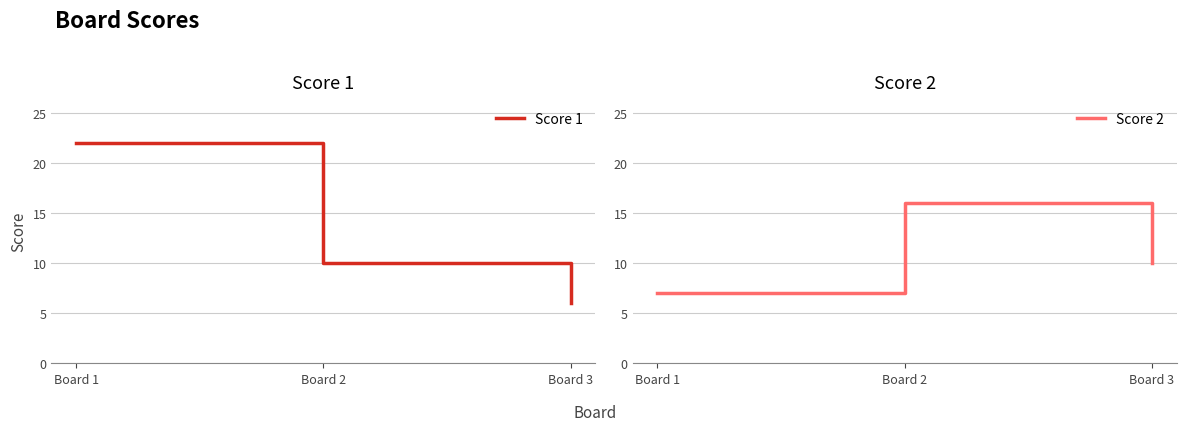

Rank the series by their maximum value, from highest to lowest.

Score 1, Score 2